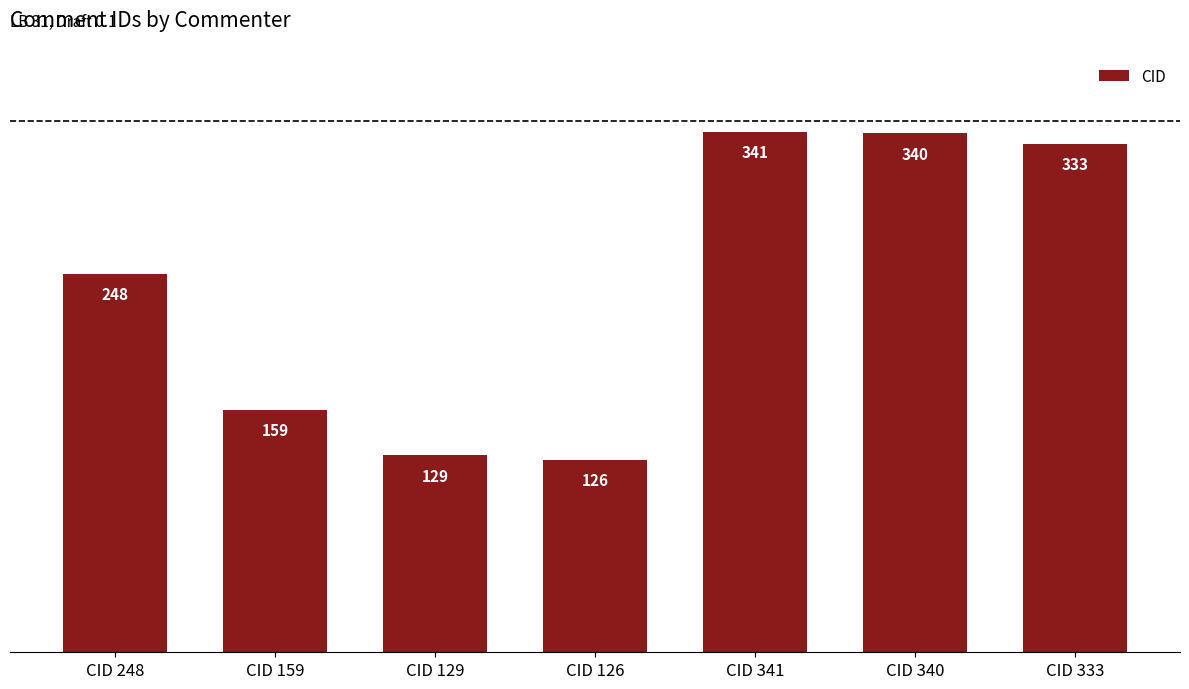

Which has a higher value, CID 333 or CID 248?

CID 333